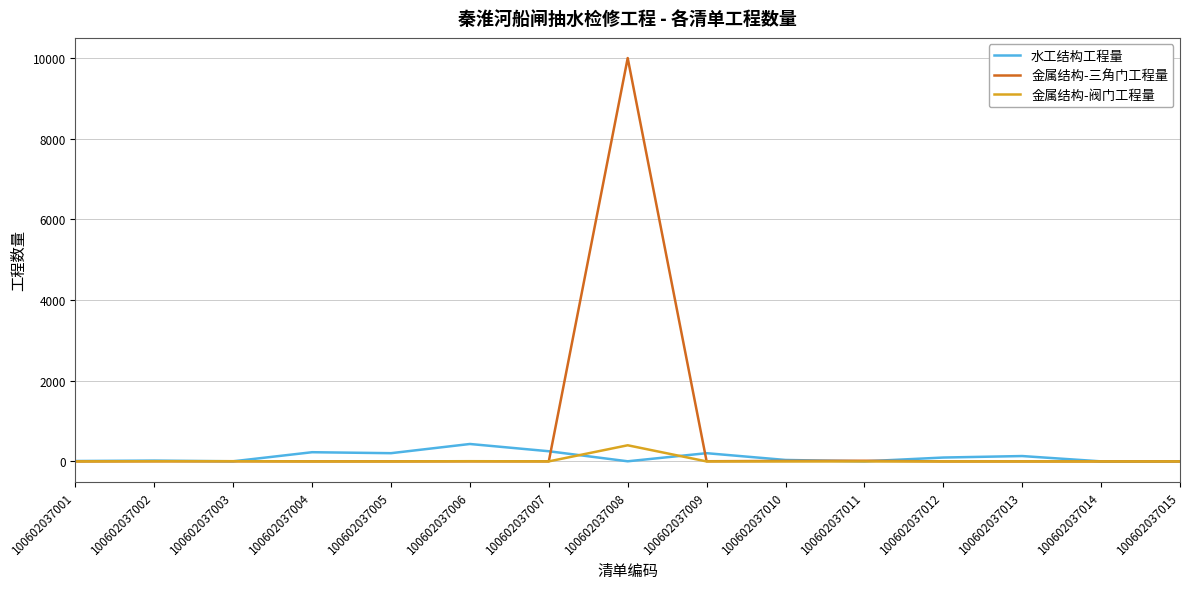

How many lines are shown in the chart?

3